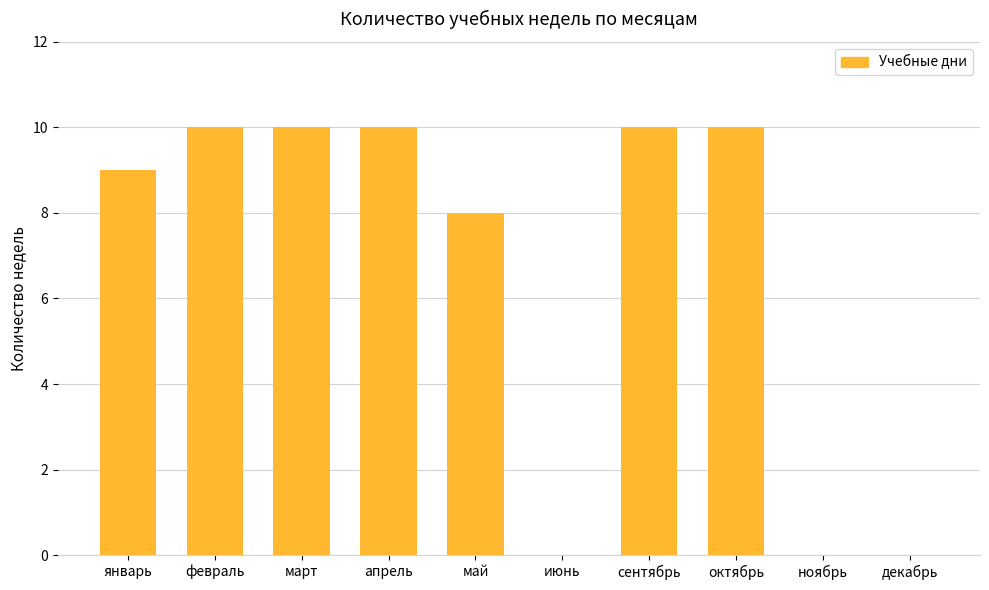

Read the value at апрель, to the nearest 5.

10